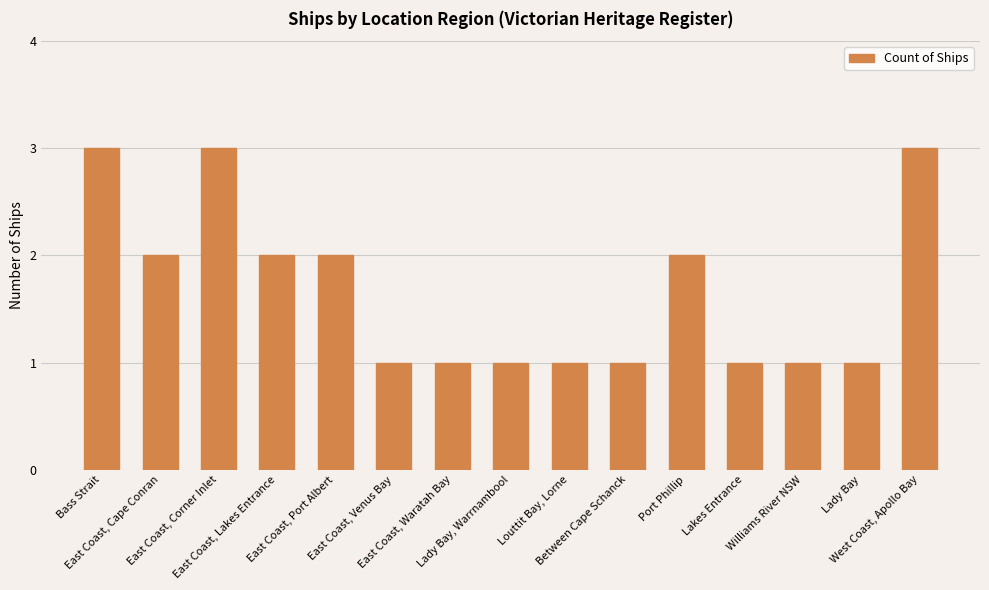

What position from the right is West Coast, Apollo Bay?

1